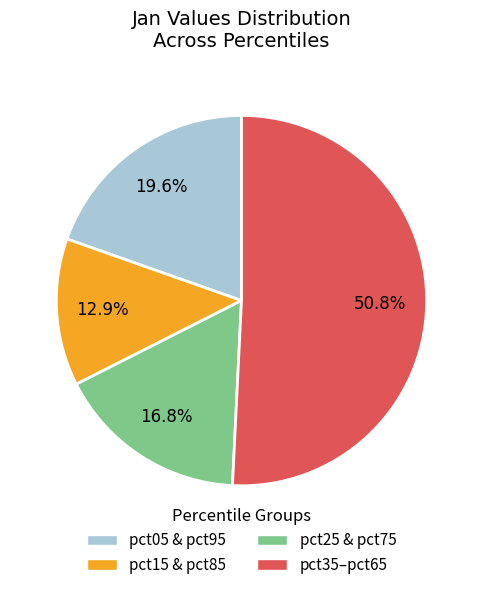

Which category has the biggest portion of the pie?

pct35–pct65